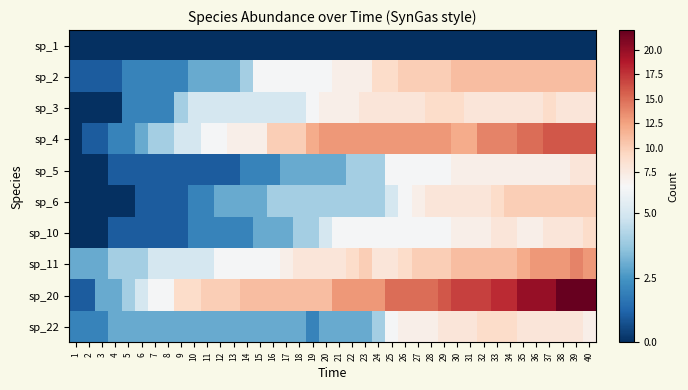

Between 2 and 32, which is larger?

2